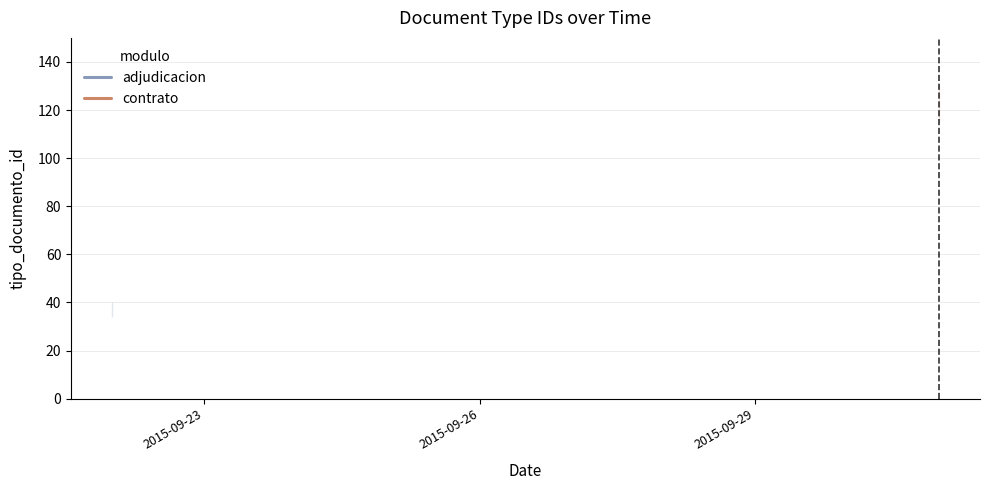

What are all the series names shown in the legend?

adjudicacion, contrato